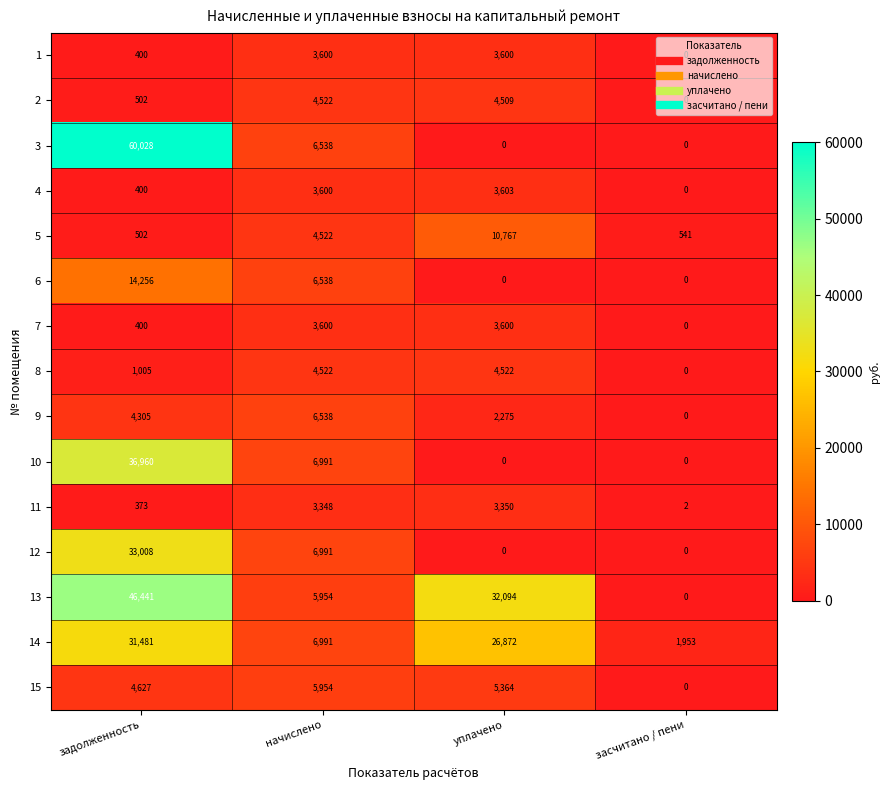

Between уплачено and засчитано / пени, which series saw the biggest shift?

13